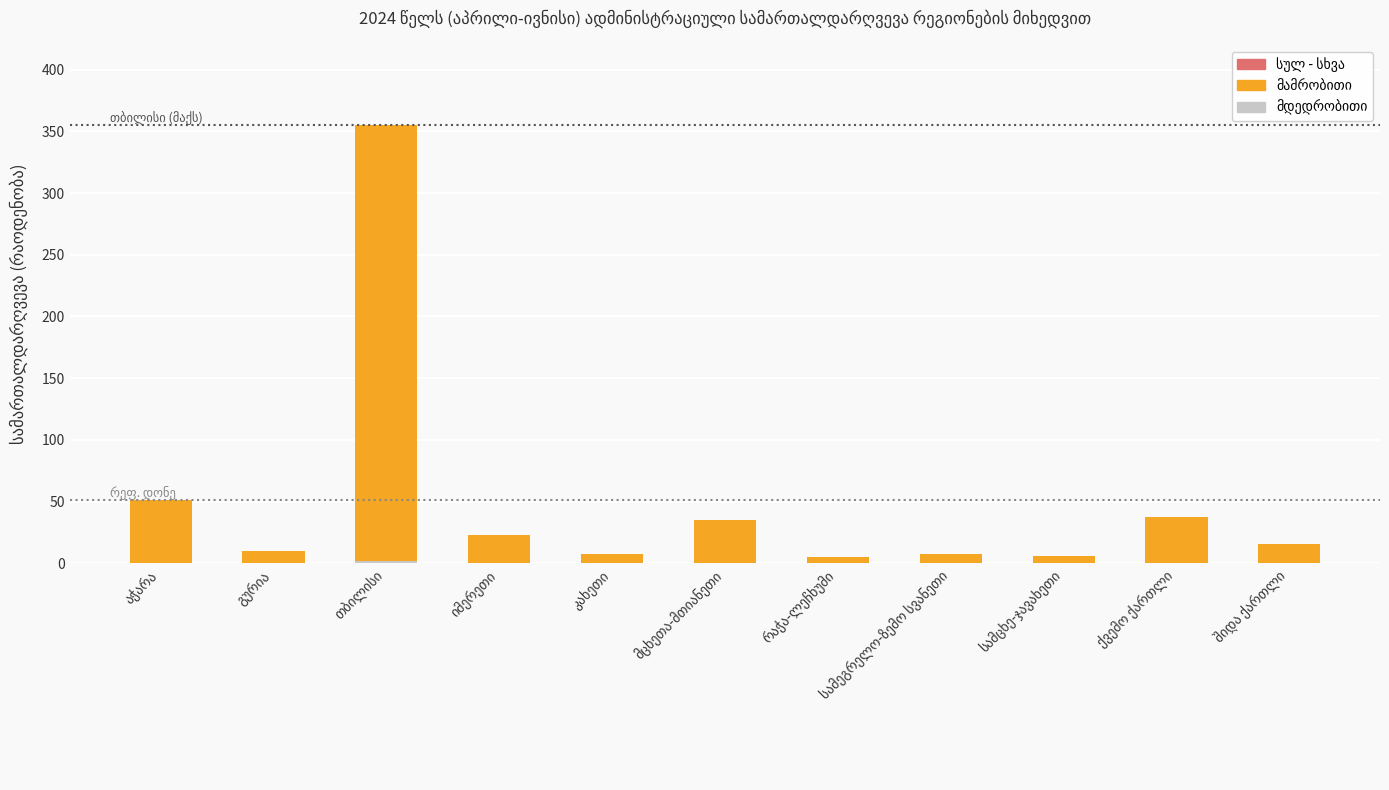

How many categories are shown in the chart?

11